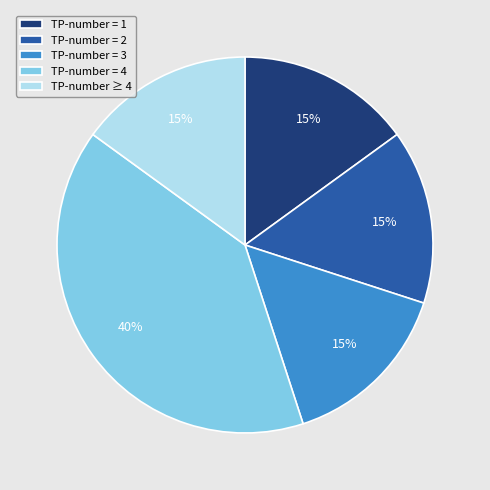

Approximately how many times larger is the value at TP-number = 3 compared to TP-number ≥ 4?

1.0